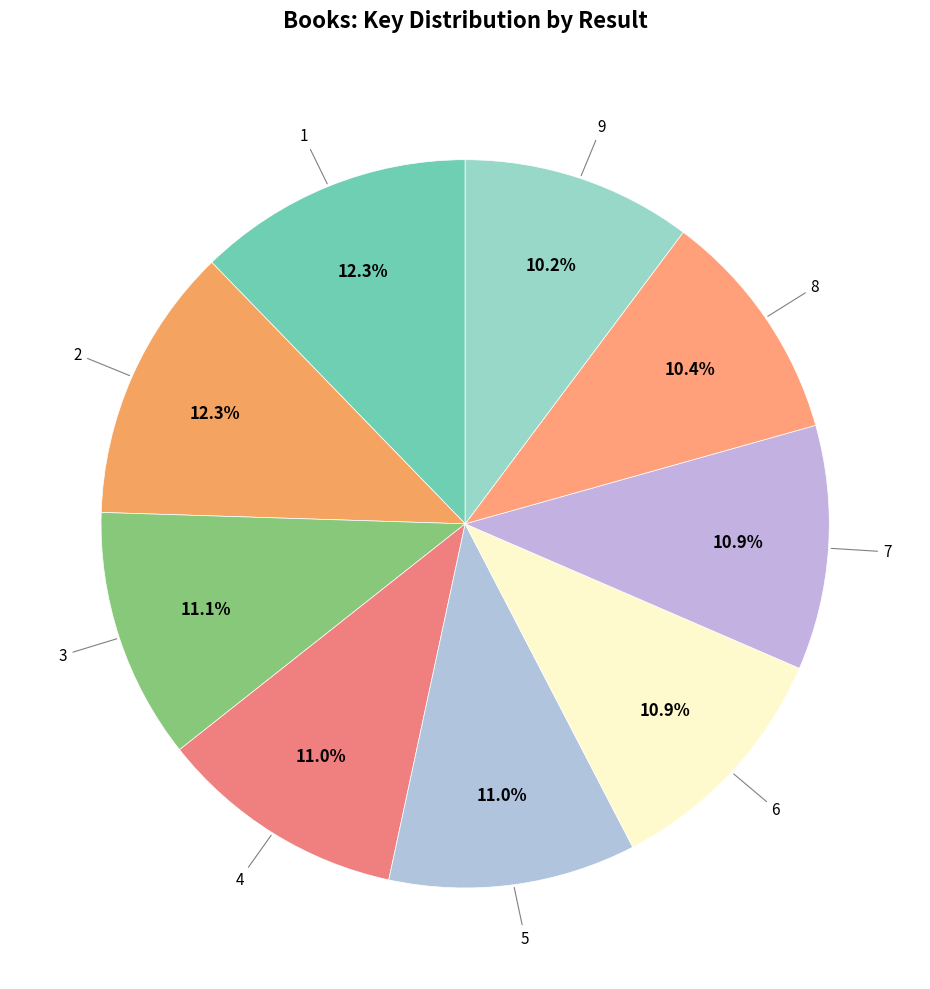

To the nearest percent, what is the difference between the largest and smallest slice percentages?

2%